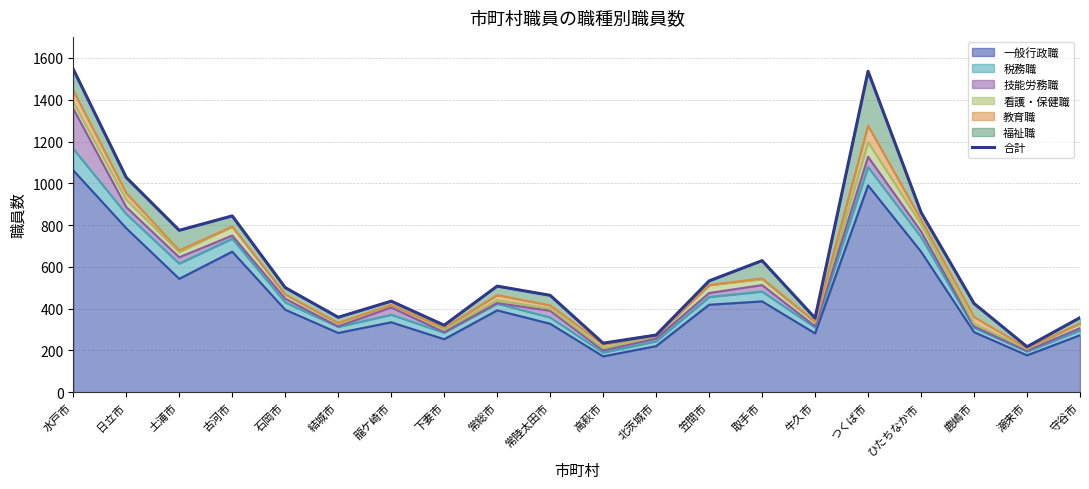

What is the label of the 7th point from the left?

龍ケ崎市